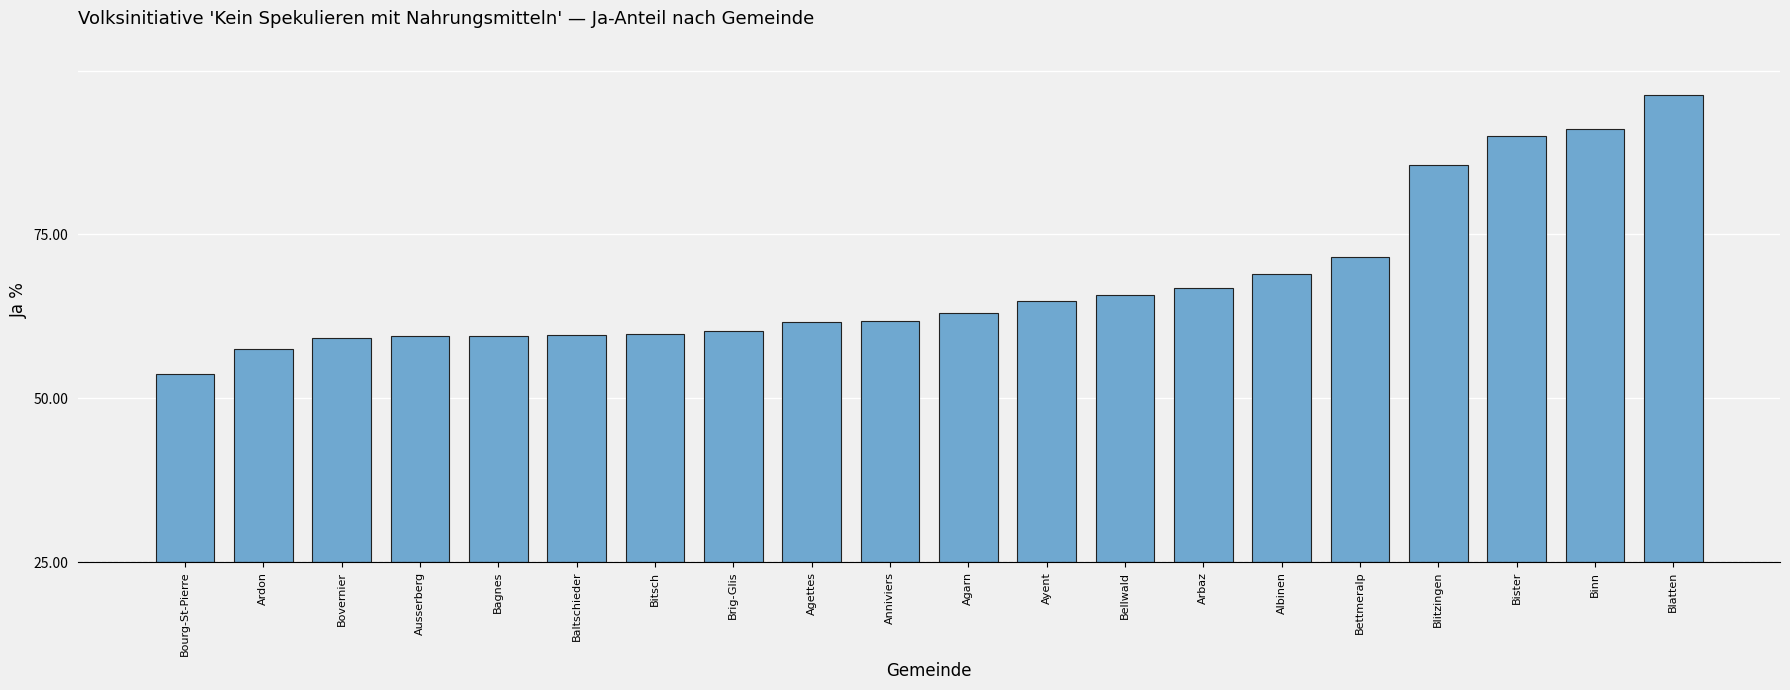

List the labels in order of value, smallest first.

Bourg-St-Pierre, Ardon, Bovernier, Ausserberg, Bagnes, Baltschieder, Bitsch, Brig-Glis, Agettes, Anniviers, Agarn, Ayent, Bellwald, Arbaz, Albinen, Bettmeralp, Blitzingen, Bister, Binn, Blatten